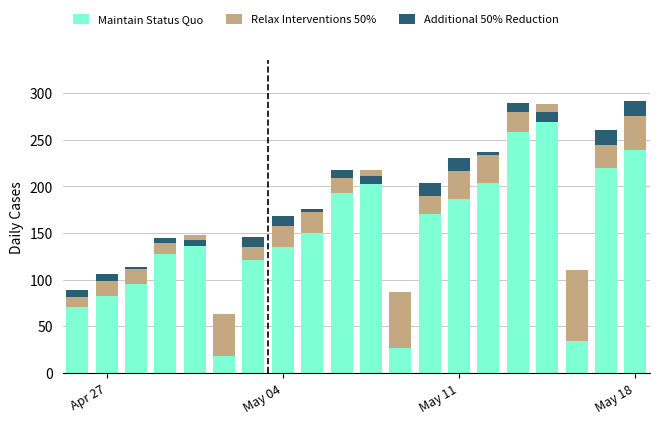

How many bars are there in total?

60